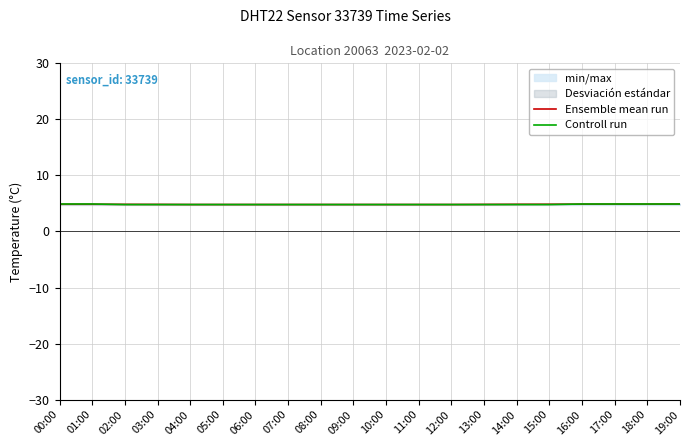

What position from the left is 15:00?

16